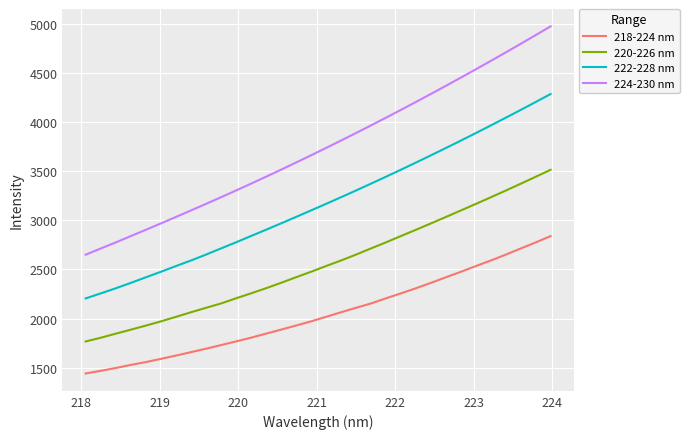

Which series has the largest range (max minus min)?

224-230 nm